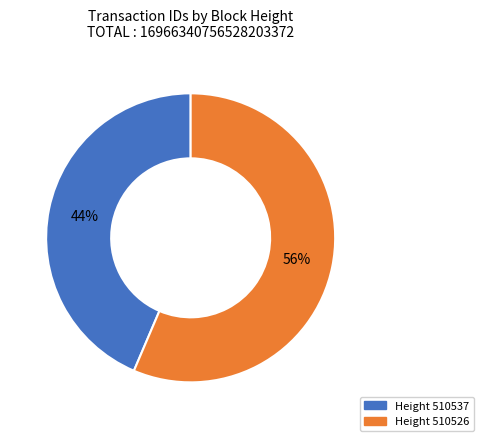

Is there any slice that represents more than half of the pie?

Yes